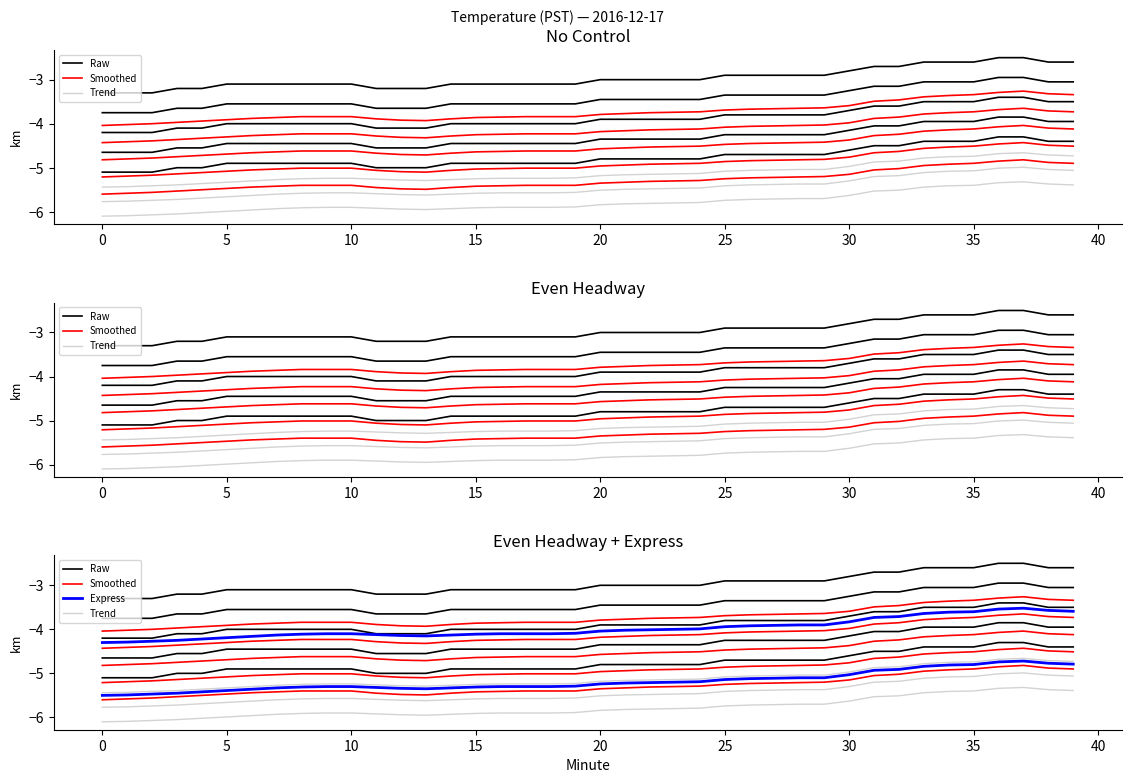

What is the total value across all series at 22?

-21.1